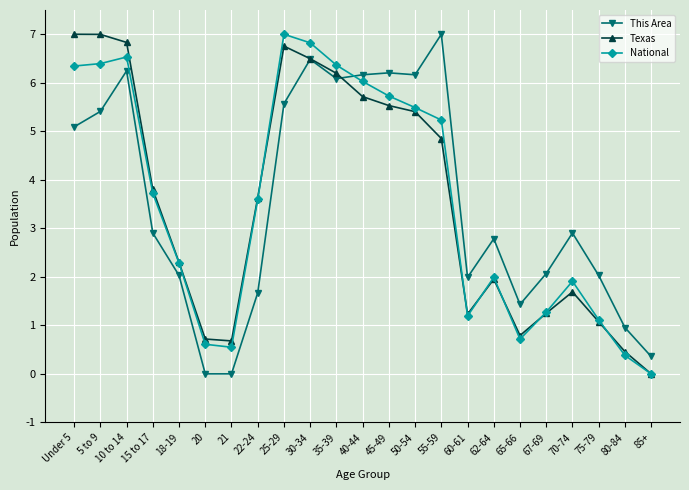

How many data points in Texas are less than 3?

11